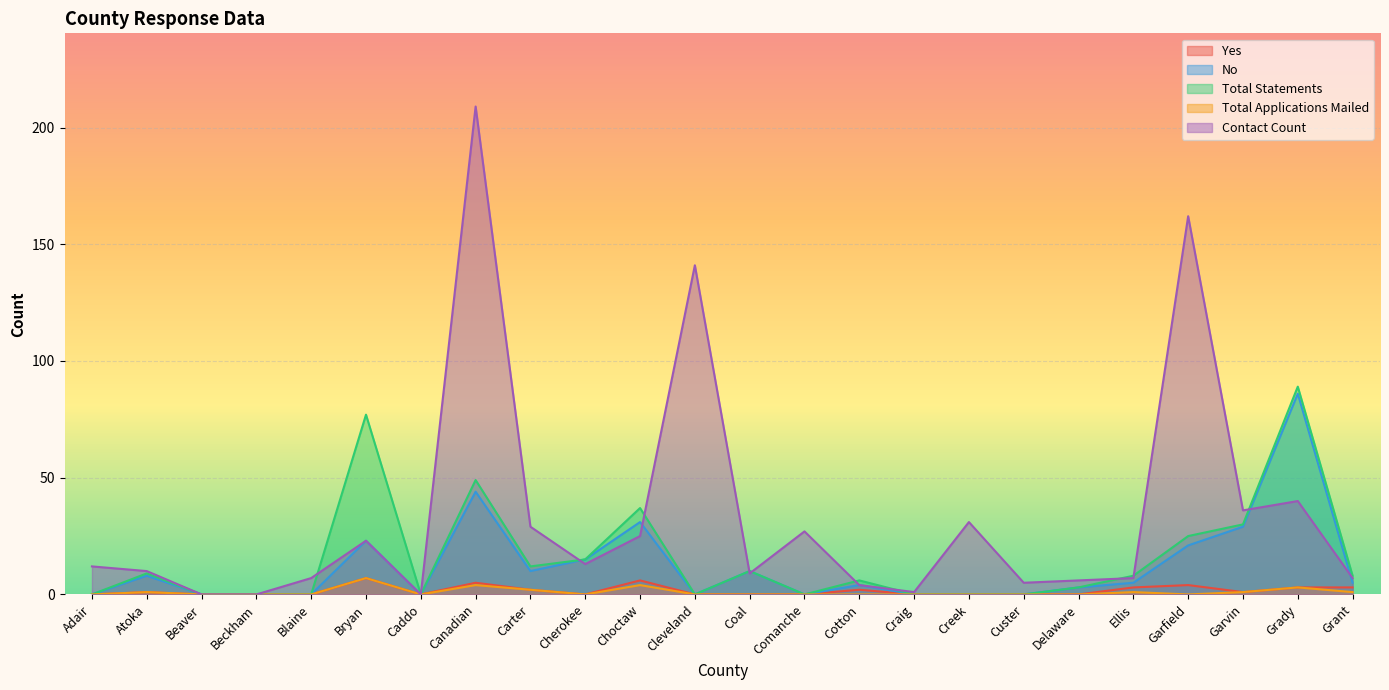

What is the label of the 10th point from the right?

Cotton